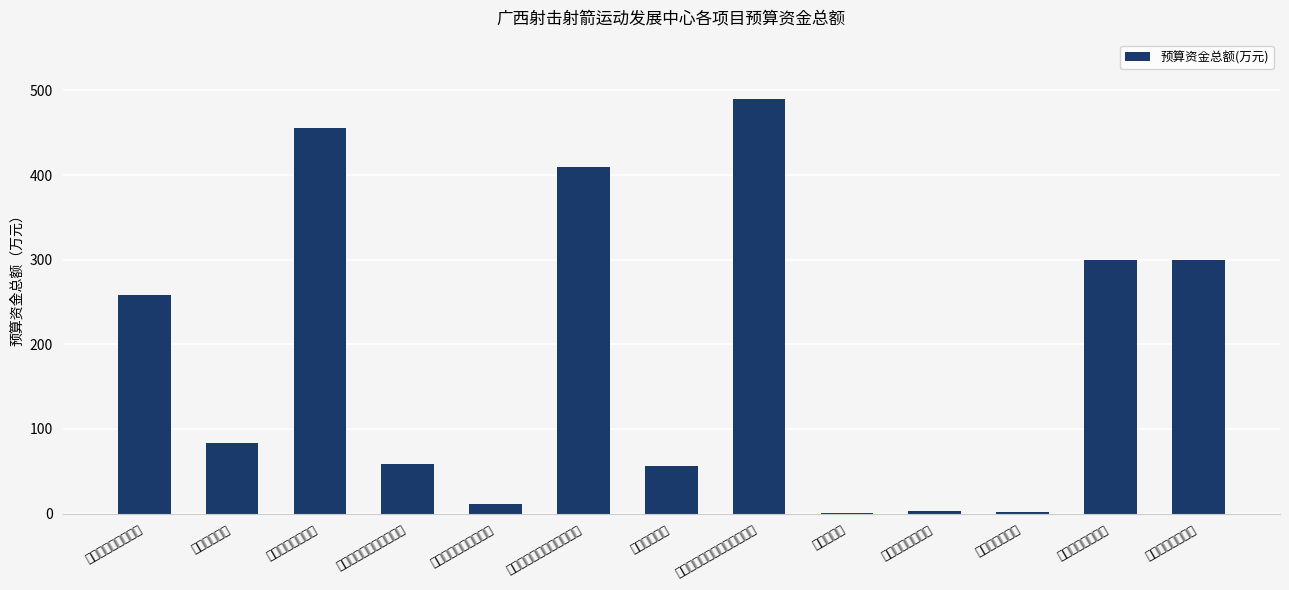

Between 办公设备购置经费 and 优秀运动队训练经费, which is larger?

优秀运动队训练经费